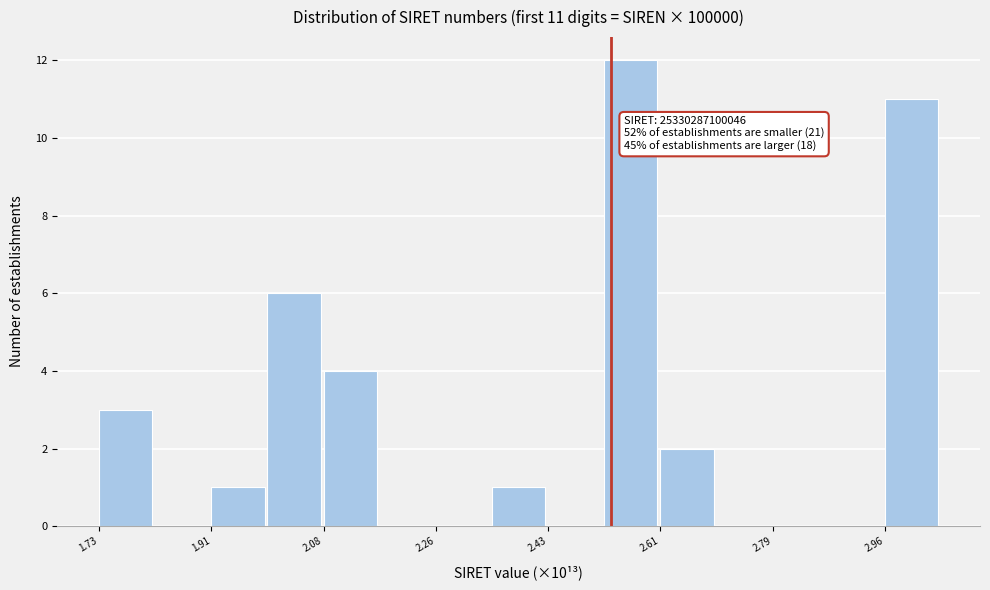

Which range on the x-axis has the tallest bar?

2.52 to 2.62